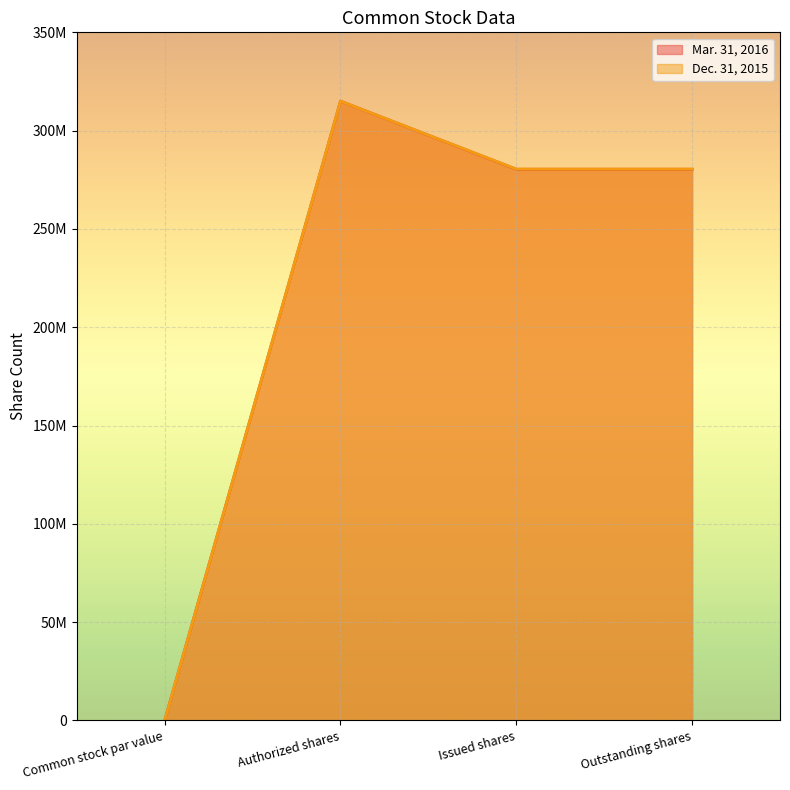

Reading right to left, extract all data points from this chart.

Mar. 31, 2016: 280346792	280346792	315000000	0
Dec. 31, 2015: 280461097	280461097	315000000	0